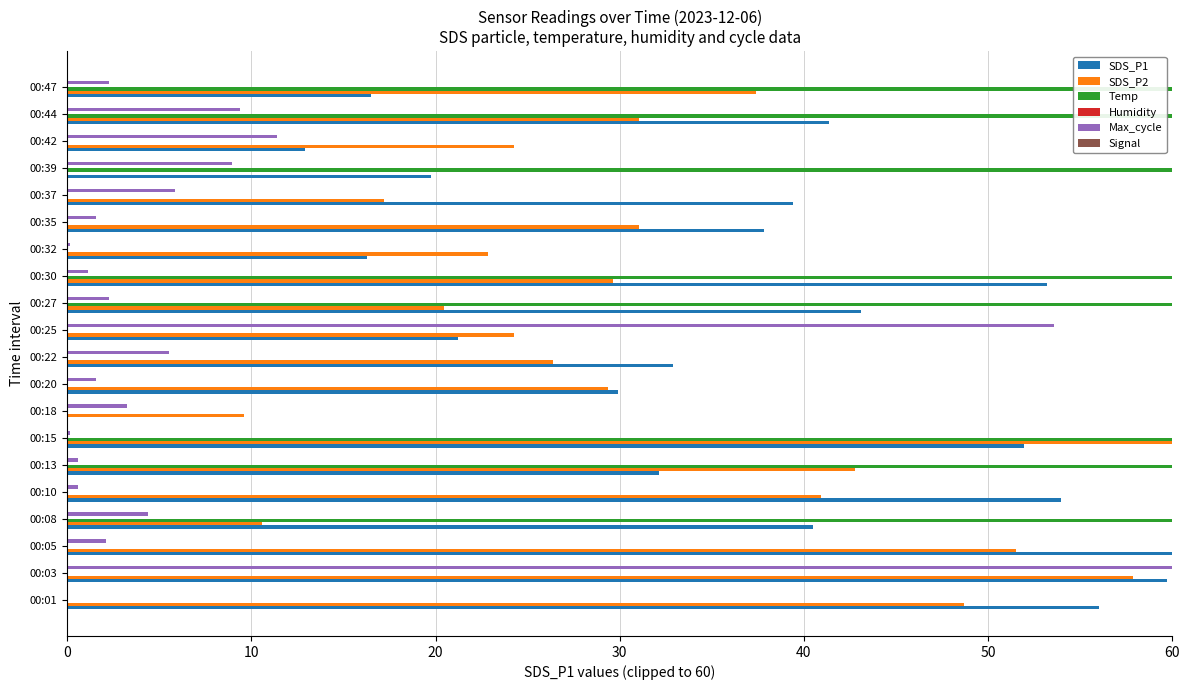

At which category is the sum across all series the highest?

00:03